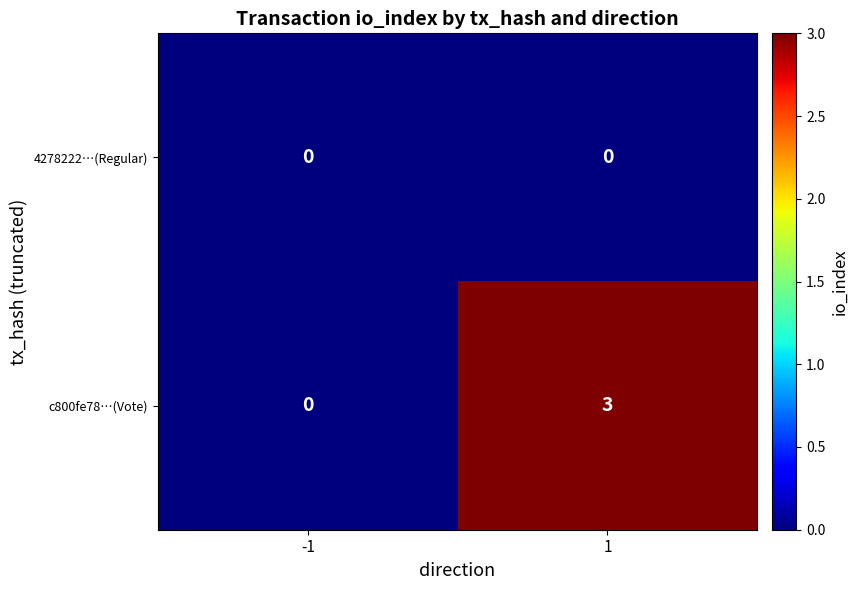

At 1, list the series in order from smallest to largest.

4278222…(Regular), c800fe78…(Vote)